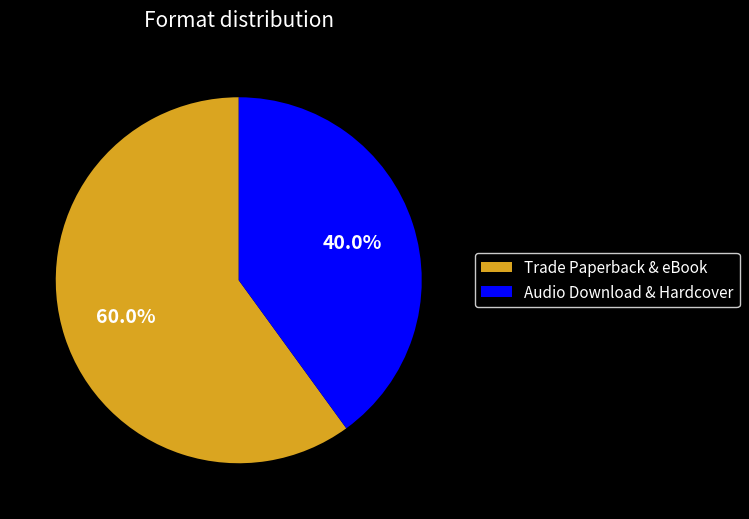

How many slices are in this pie chart?

2